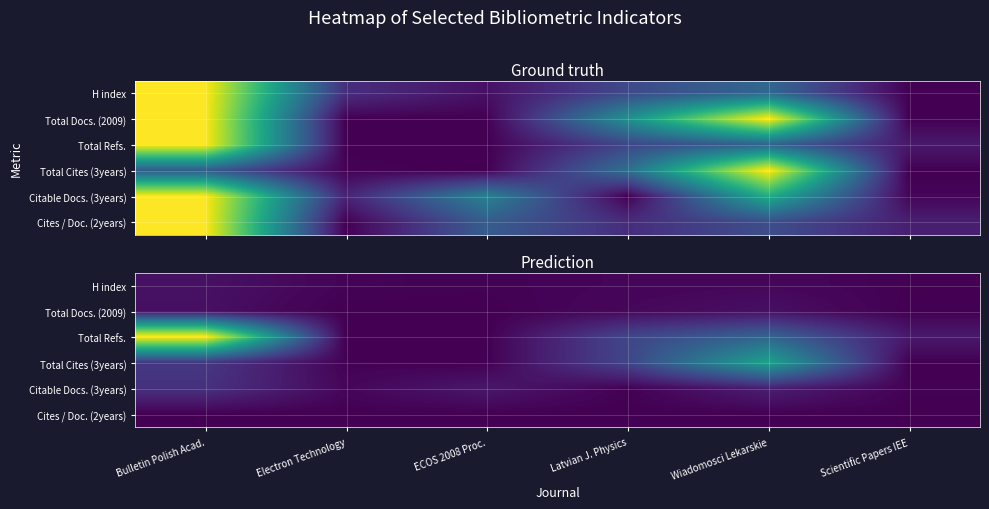

Where is Cites / Doc. (2years) nearest to the value 0?

Electron Technology